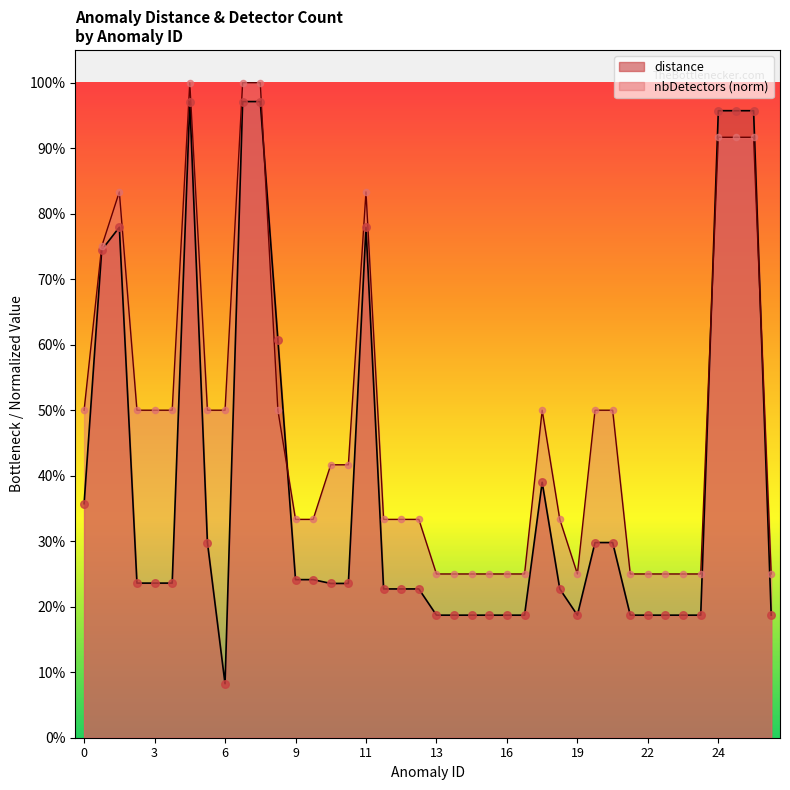

Which series contains the lowest Y value?

distance